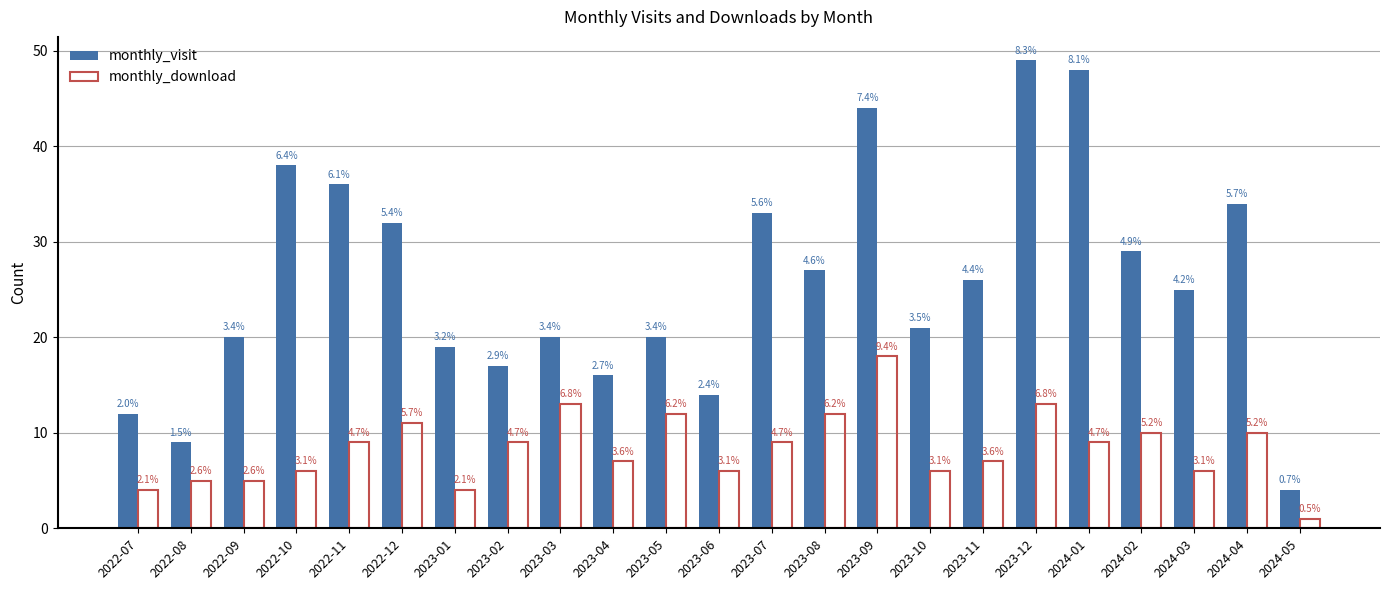

Which label corresponds to the largest value in the chart?

2023-12